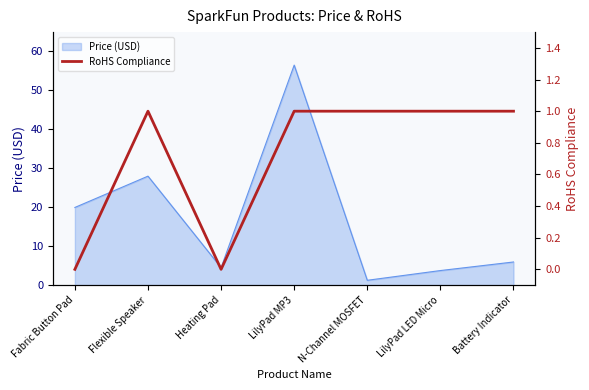

True or false: the data shows 0 at Battery Indicator.

False